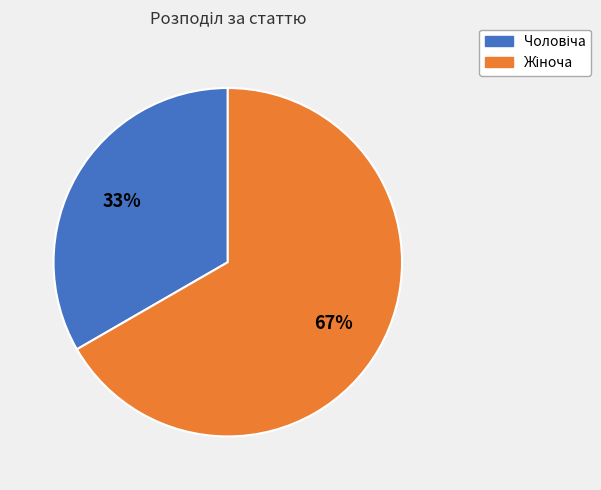

Count the number of slices in the pie.

2